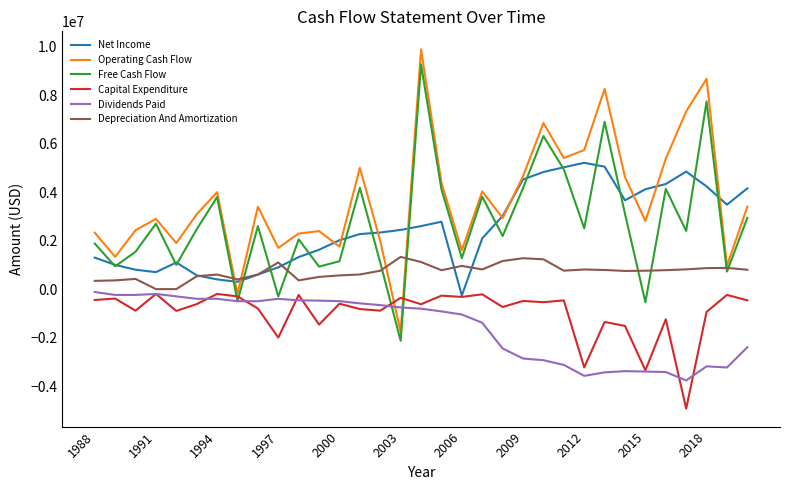

Which series has the largest range (max minus min)?

Operating Cash Flow